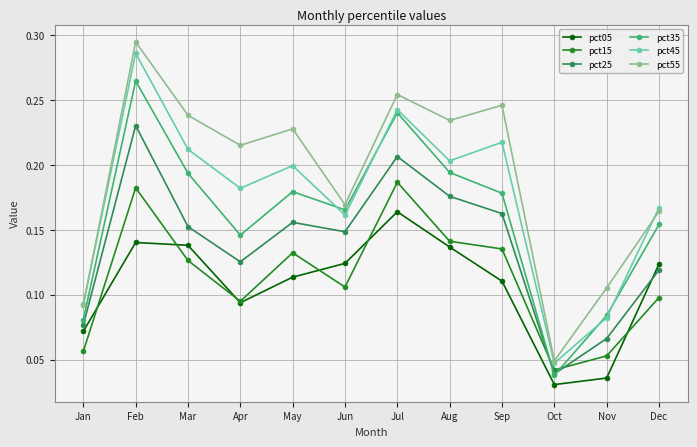

After their last crossing, which series has the higher values: pct25 or pct15?

pct25